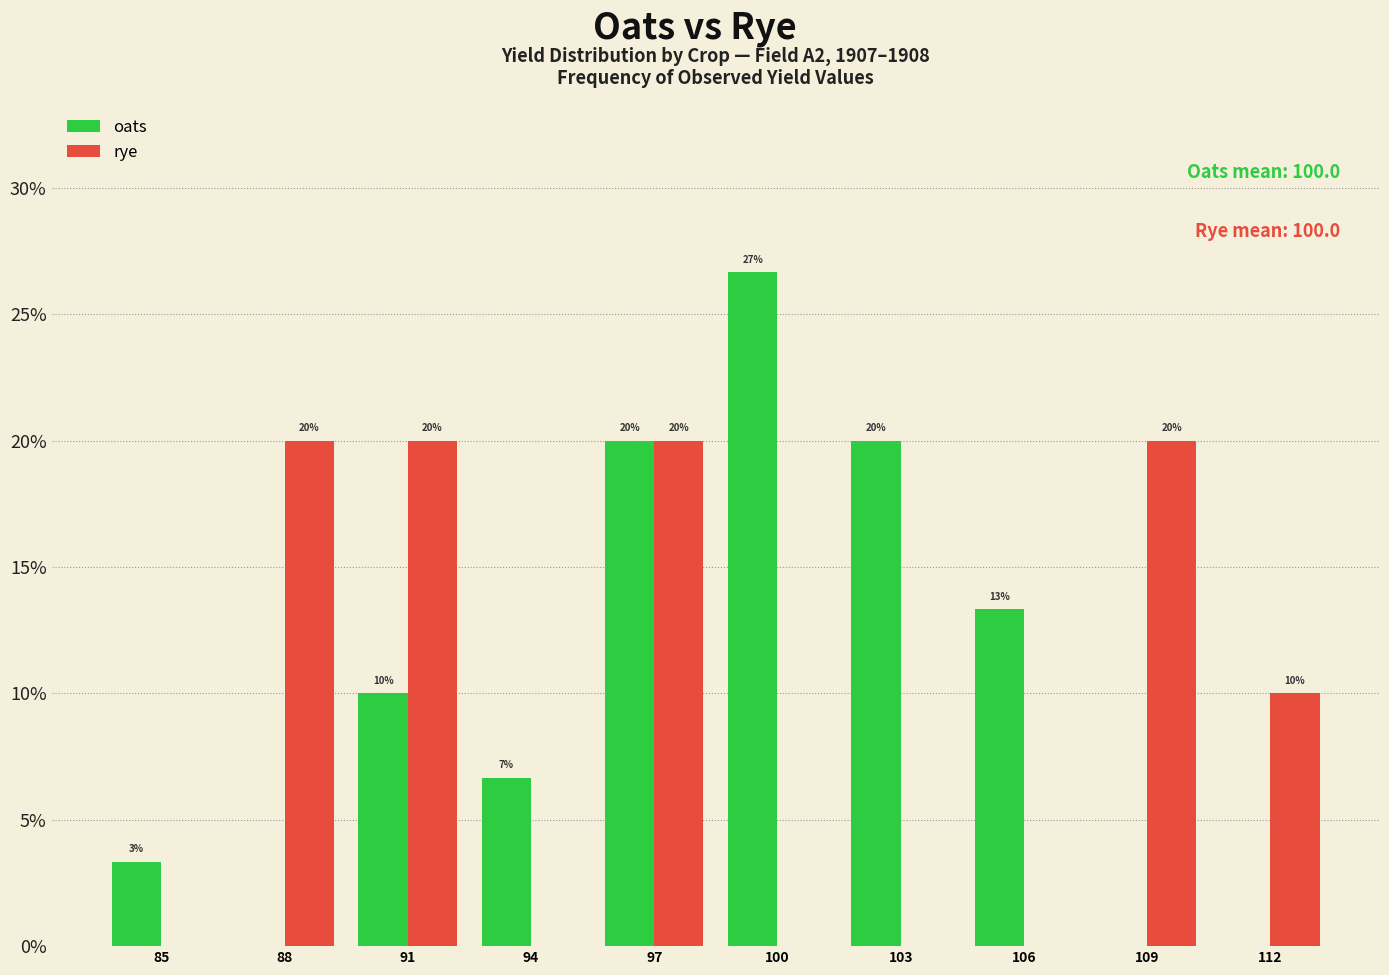

What is the average value of the rye series?

9.0